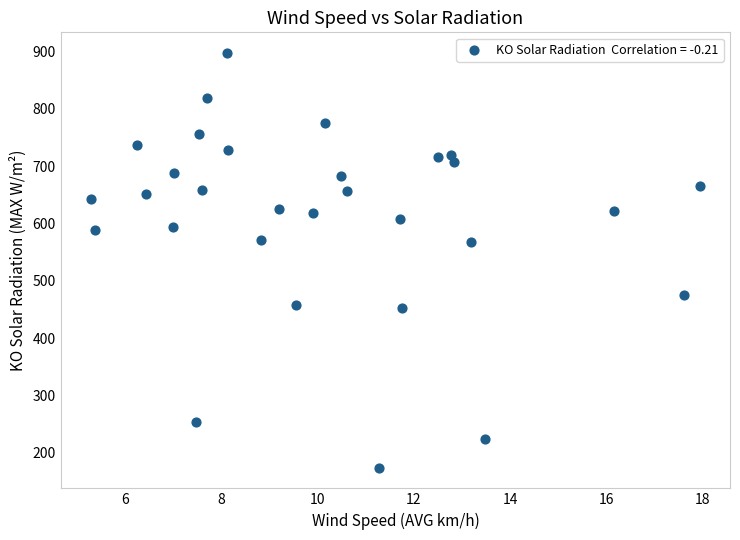

What is the range of X values (max minus min)?

12.6